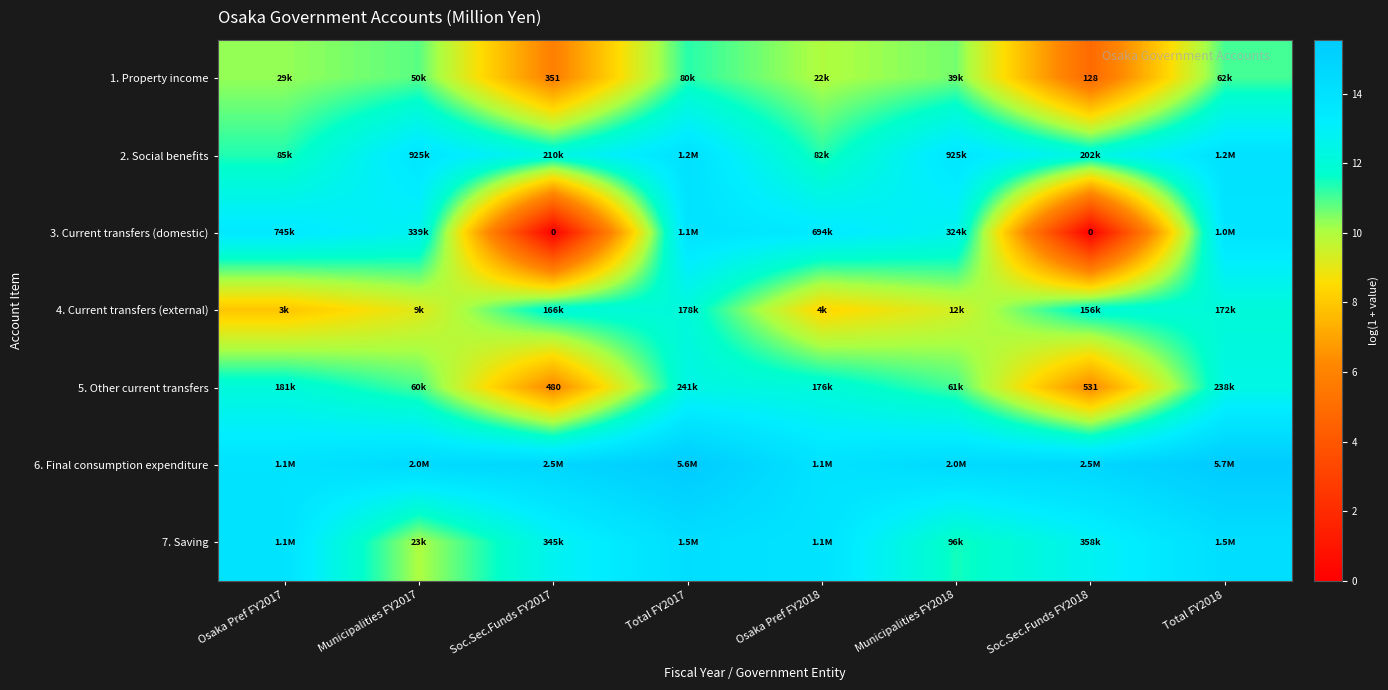

At which label does 6. Final consumption expenditure first exceed 14?

Municipalities FY2017